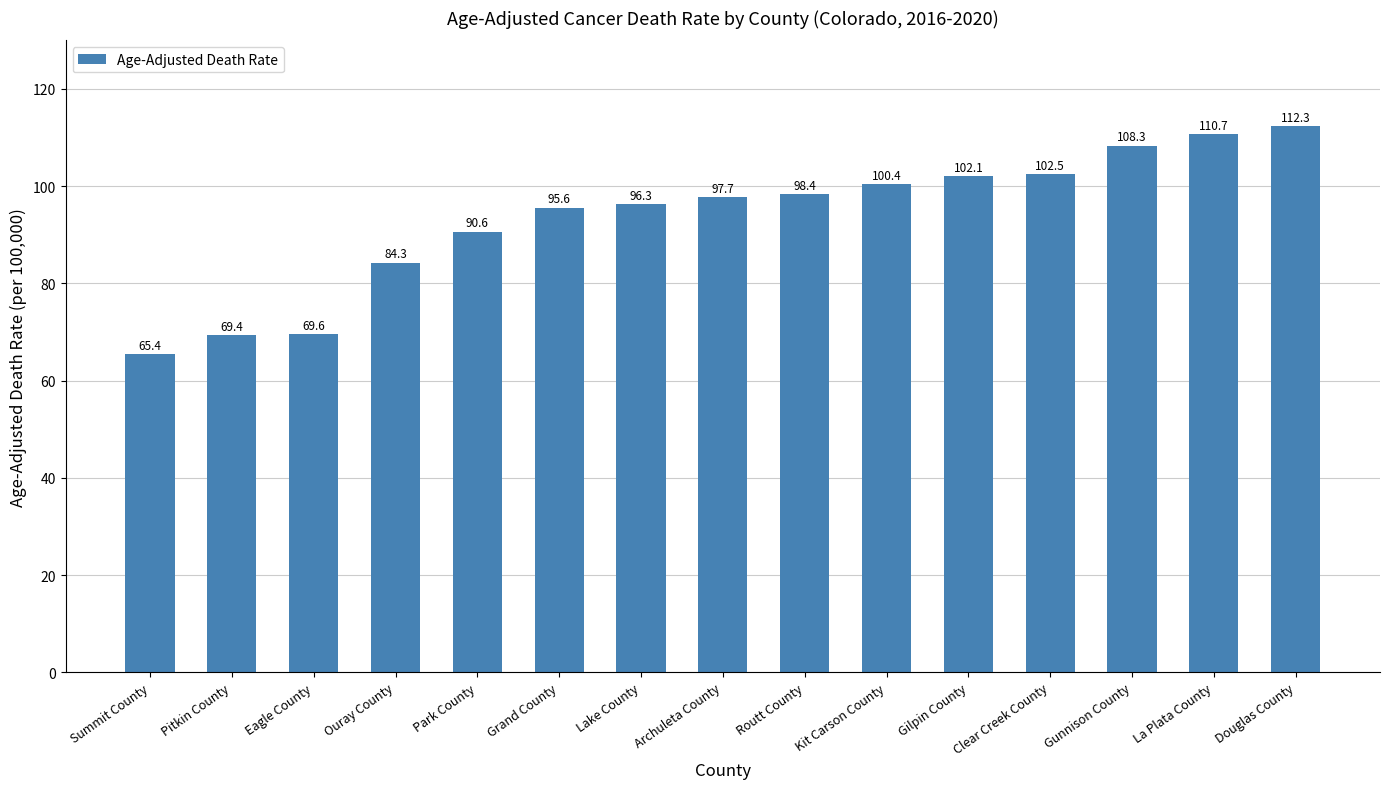

List the labels in order of value, smallest first.

Summit County, Pitkin County, Eagle County, Ouray County, Park County, Grand County, Lake County, Archuleta County, Routt County, Kit Carson County, Gilpin County, Clear Creek County, Gunnison County, La Plata County, Douglas County